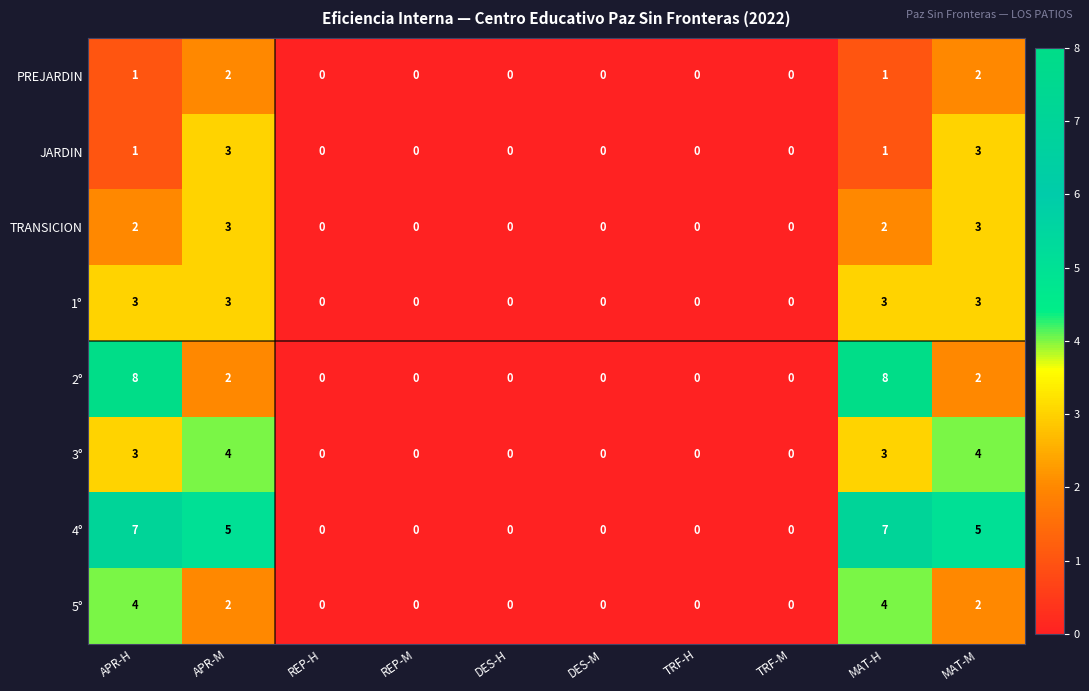

How many data points does each series have?

10